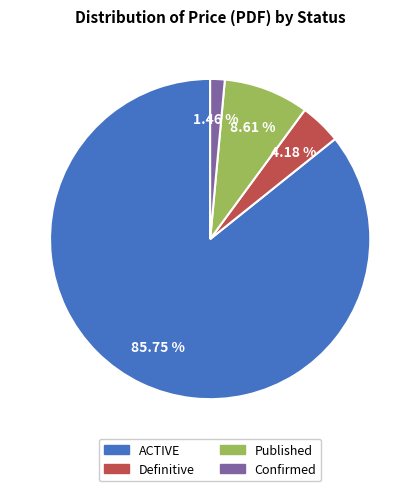

Approximately how many times larger is the value at Published compared to Definitive?

2.1